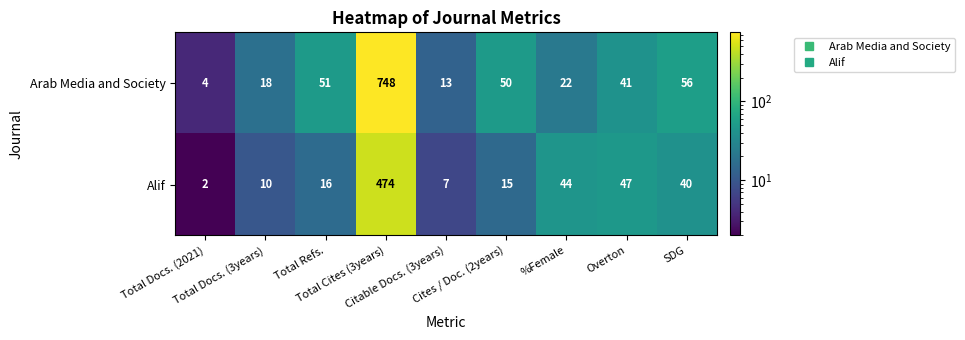

Count the number of categories in the chart.

9